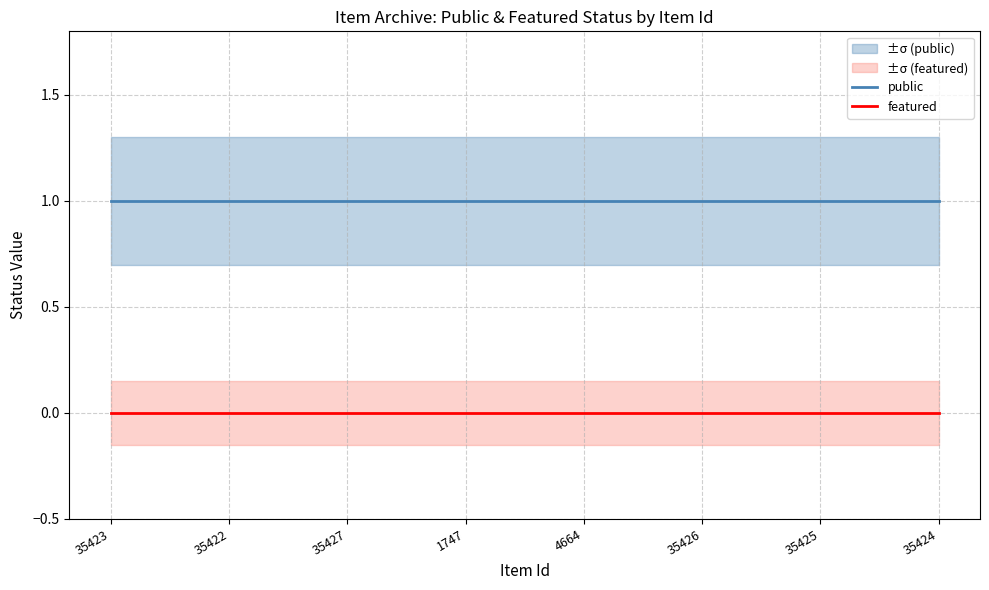

Reading left to right, what are all the values shown in this chart?

public: 1	1	1	1	1	1	1	1
featured: 0	0	0	0	0	0	0	0